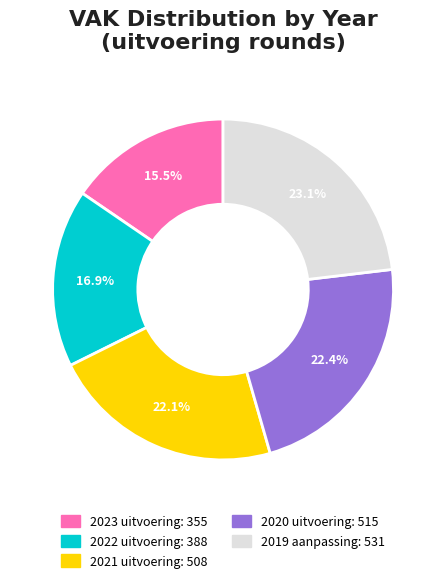

To the nearest percent, what percentage of the pie is 2019 aanpassing?

23%